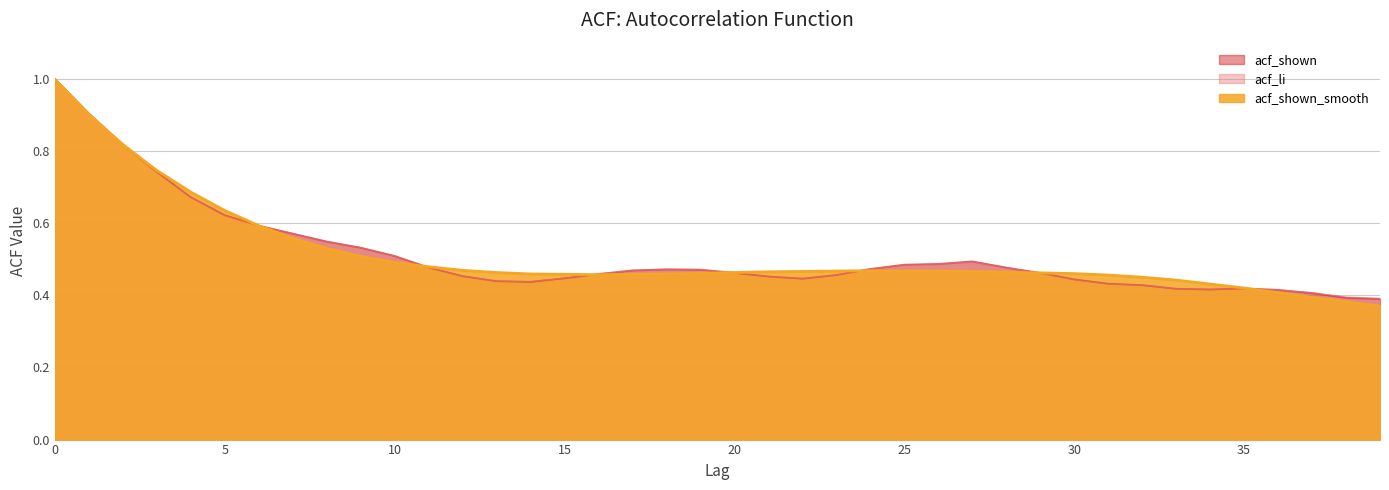

What is the maximum value for acf_shown_smooth?

1.0